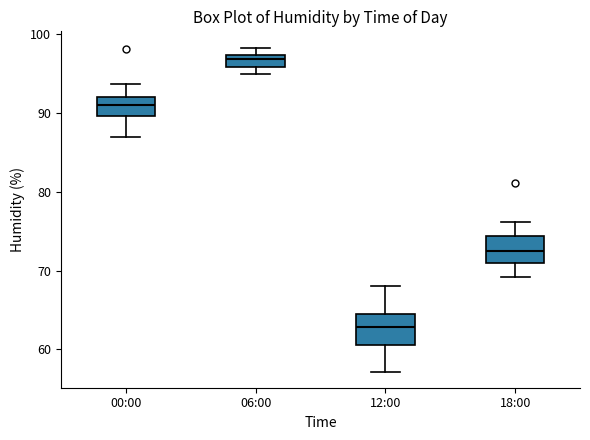

Where is the lower edge of the box for 12:00 on the y-axis? The values are not printed on the chart, so give them approximately, as read against the axis.

61